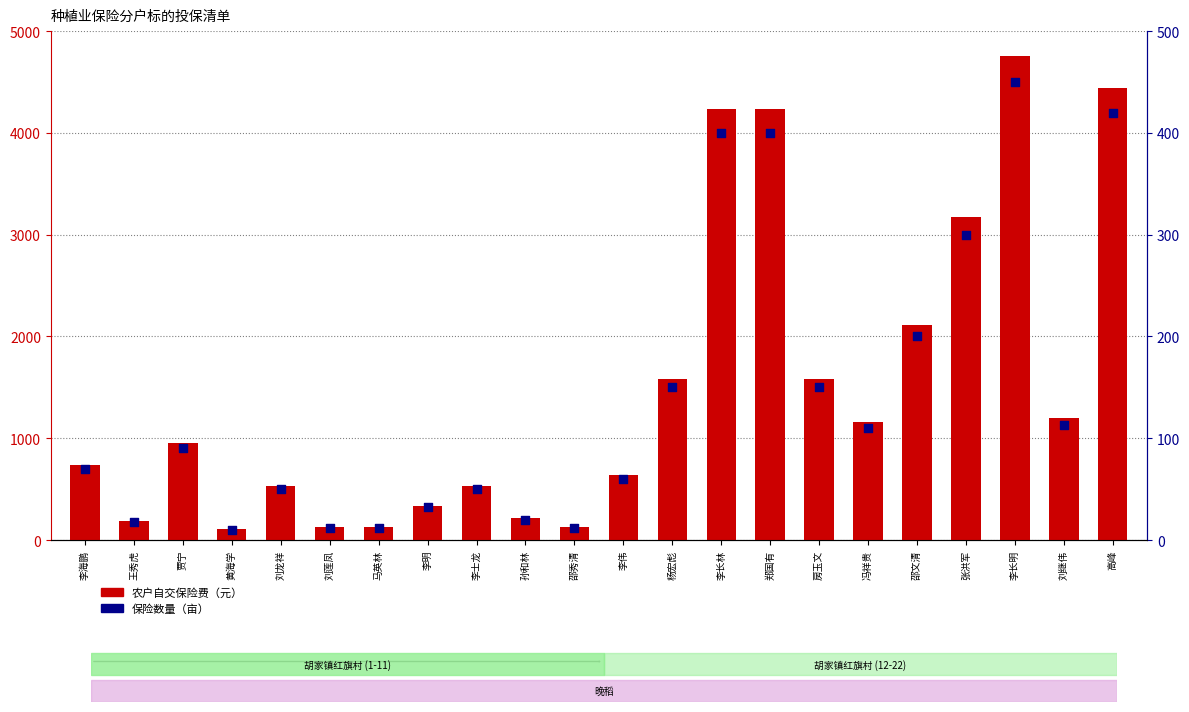

Which series contains the lowest Y value?

保险数量（亩）